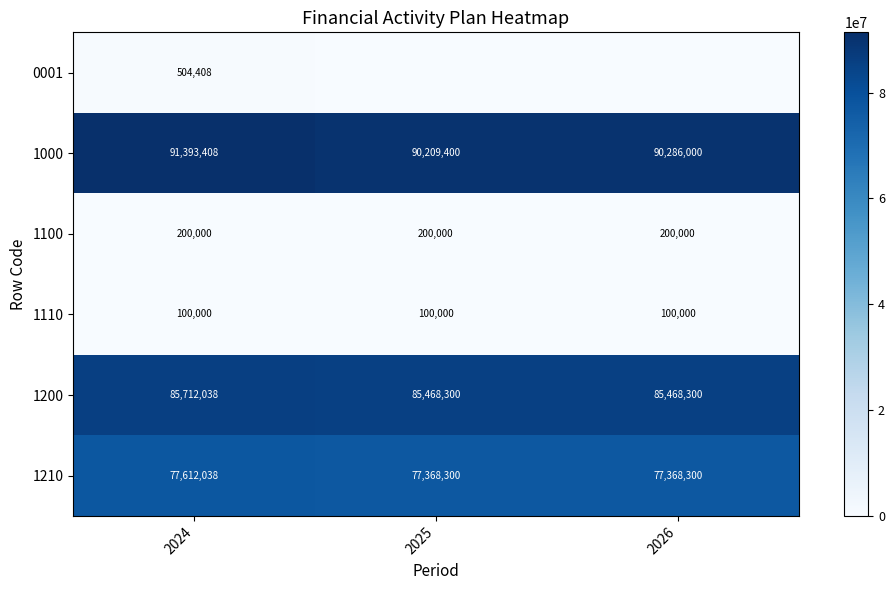

Is it true that 1200 equals 43357744.3 at 2026?

False